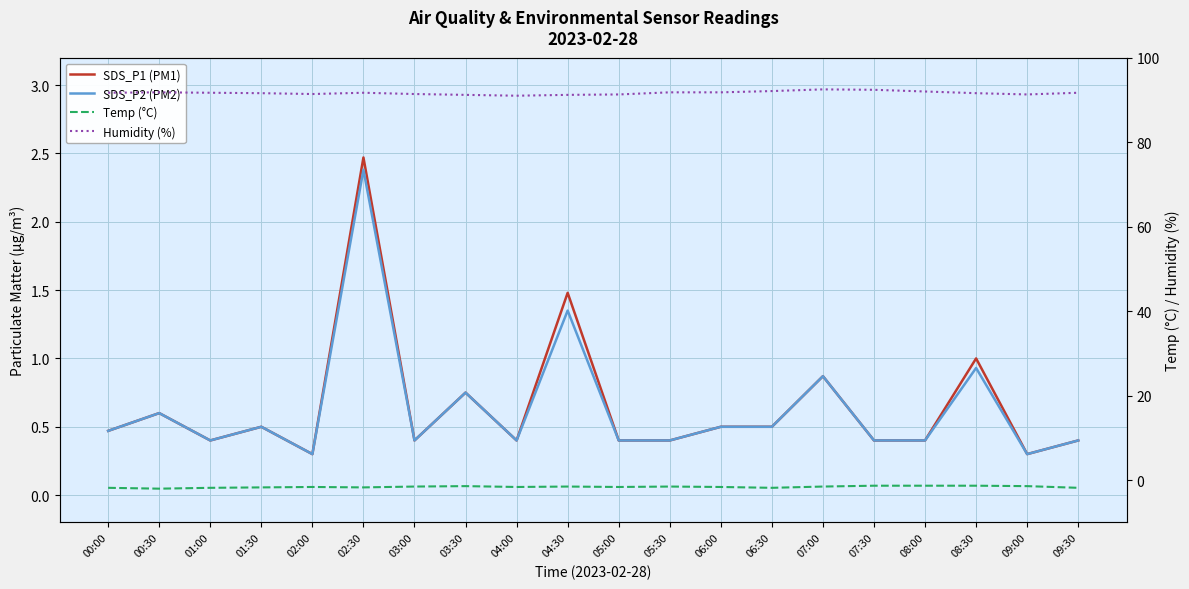

Reading left to right, what are all the values shown in this chart?

SDS_P1 (PM1): 00:00=0.5	00:30=0.6	01:00=0.4	01:30=0.5	02:00=0.3	02:30=2.5	03:00=0.4	03:30=0.8	04:00=0.4	04:30=1.5	05:00=0.4	05:30=0.4	06:00=0.5	06:30=0.5	07:00=0.9	07:30=0.4	08:00=0.4	08:30=1.0	09:00=0.3	09:30=0.4
SDS_P2 (PM2): 00:00=0.5	00:30=0.6	01:00=0.4	01:30=0.5	02:00=0.3	02:30=2.4	03:00=0.4	03:30=0.8	04:00=0.4	04:30=1.4	05:00=0.4	05:30=0.4	06:00=0.5	06:30=0.5	07:00=0.9	07:30=0.4	08:00=0.4	08:30=0.9	09:00=0.3	09:30=0.4
Temp (°C): 00:00=-1.8	00:30=-2.0	01:00=-1.8	01:30=-1.7	02:00=-1.6	02:30=-1.7	03:00=-1.5	03:30=-1.4	04:00=-1.6	04:30=-1.5	05:00=-1.6	05:30=-1.5	06:00=-1.6	06:30=-1.8	07:00=-1.5	07:30=-1.3	08:00=-1.3	08:30=-1.3	09:00=-1.4	09:30=-1.8
Humidity (%): 00:00=91.7	00:30=91.8	01:00=91.7	01:30=91.6	02:00=91.4	02:30=91.7	03:00=91.4	03:30=91.2	04:00=91.0	04:30=91.2	05:00=91.3	05:30=91.8	06:00=91.8	06:30=92.1	07:00=92.5	07:30=92.4	08:00=92.0	08:30=91.6	09:00=91.3	09:30=91.7